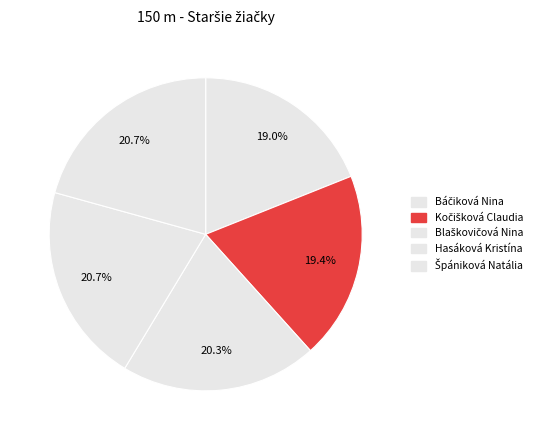

What percentage is the Blaškovičová Nina slice, to the nearest percent?

20%